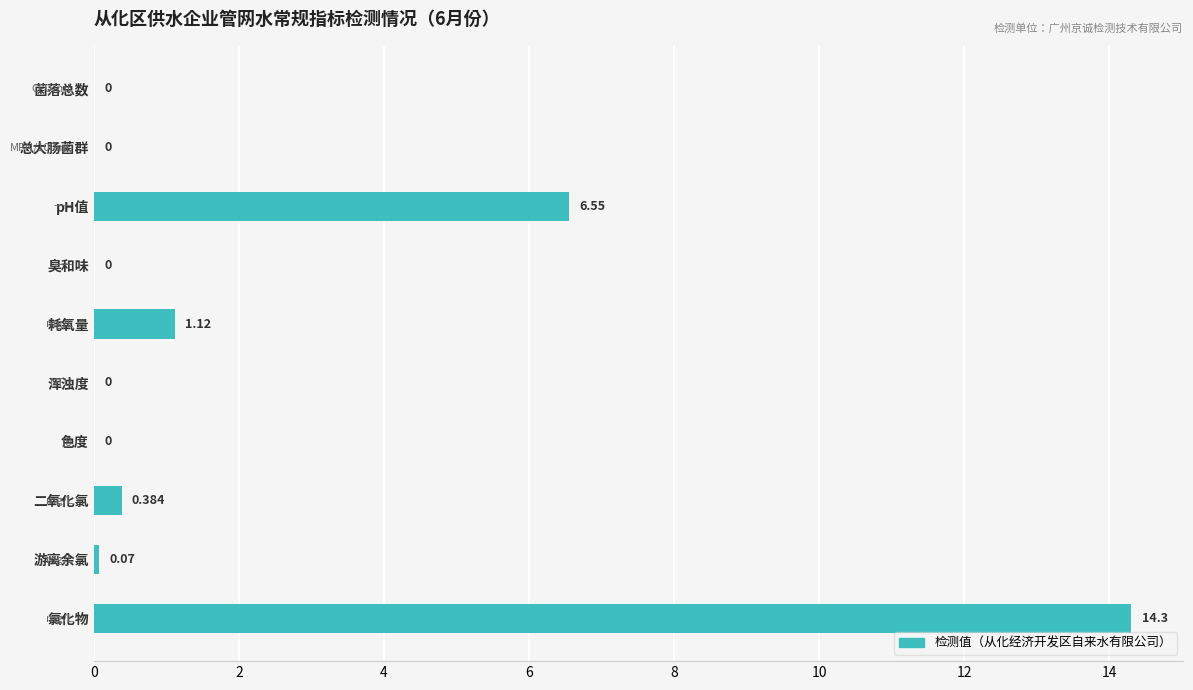

Which has a higher value, 浑浊度 or 耗氧量?

耗氧量